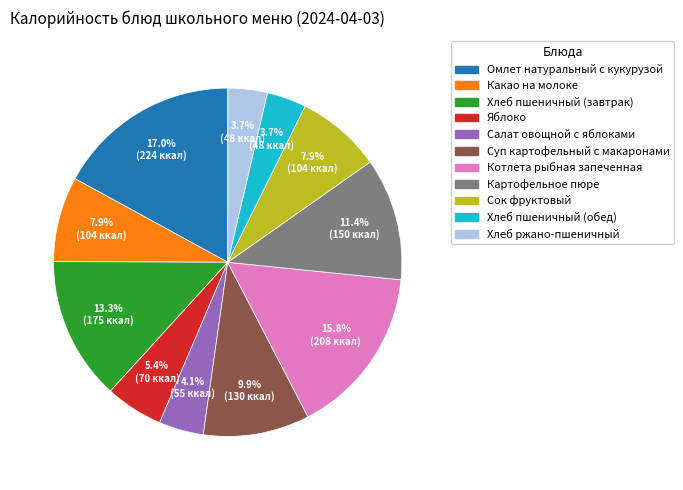

What is the ratio of the value at Хлеб ржано-пшеничный to the value at Яблоко?

0.7